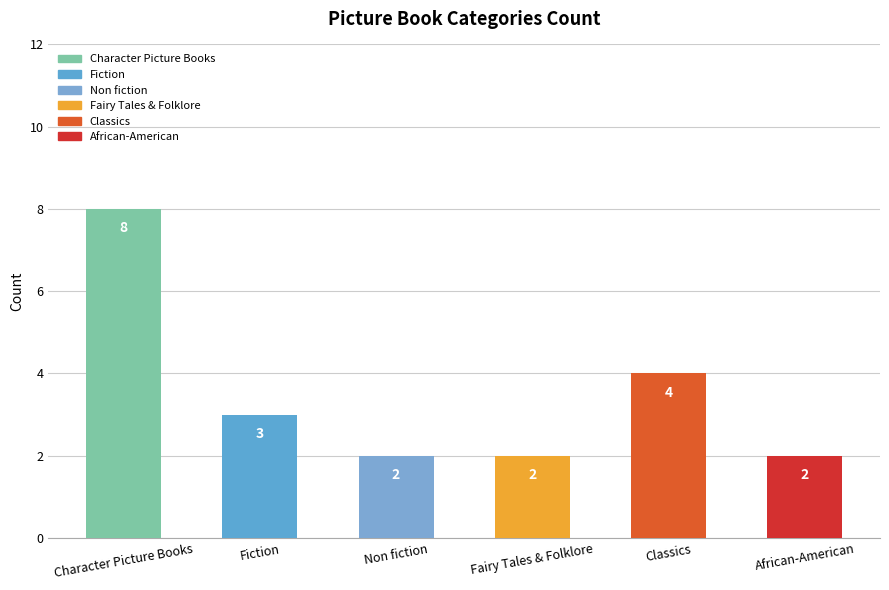

What is the average value?

4